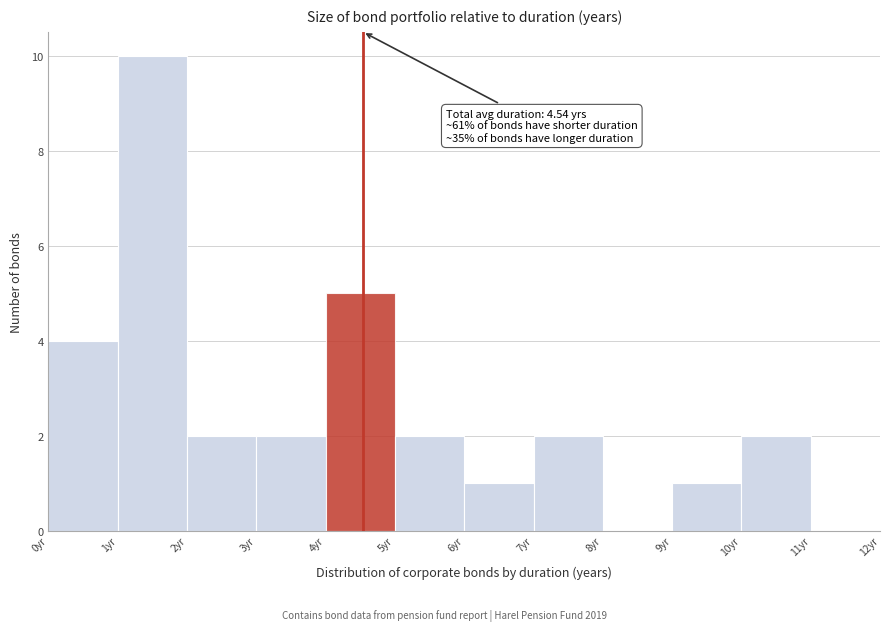

Which range on the x-axis has the tallest bar?

1 to 2